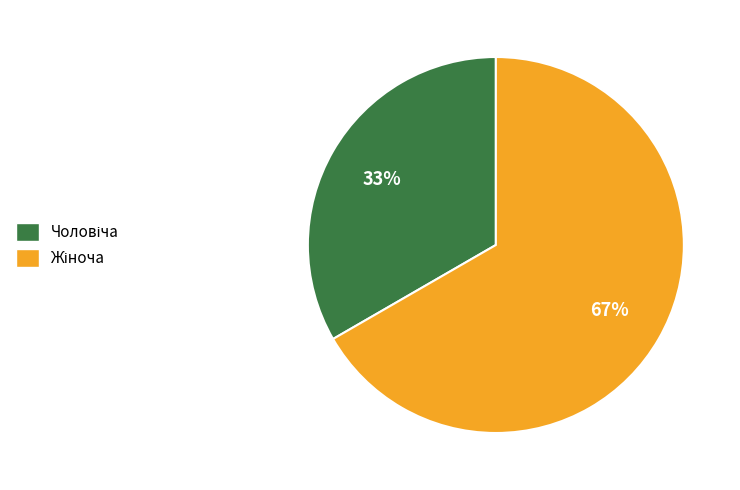

Is there any slice that represents more than half of the pie?

Yes